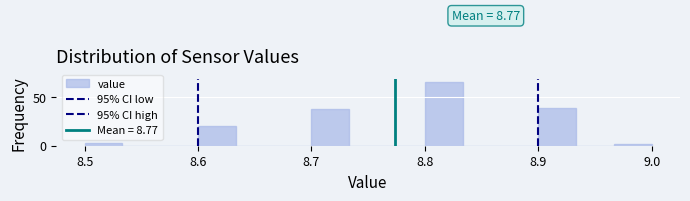

Read against the x-axis, roughly where is the centre of the tallest bar?

8.82